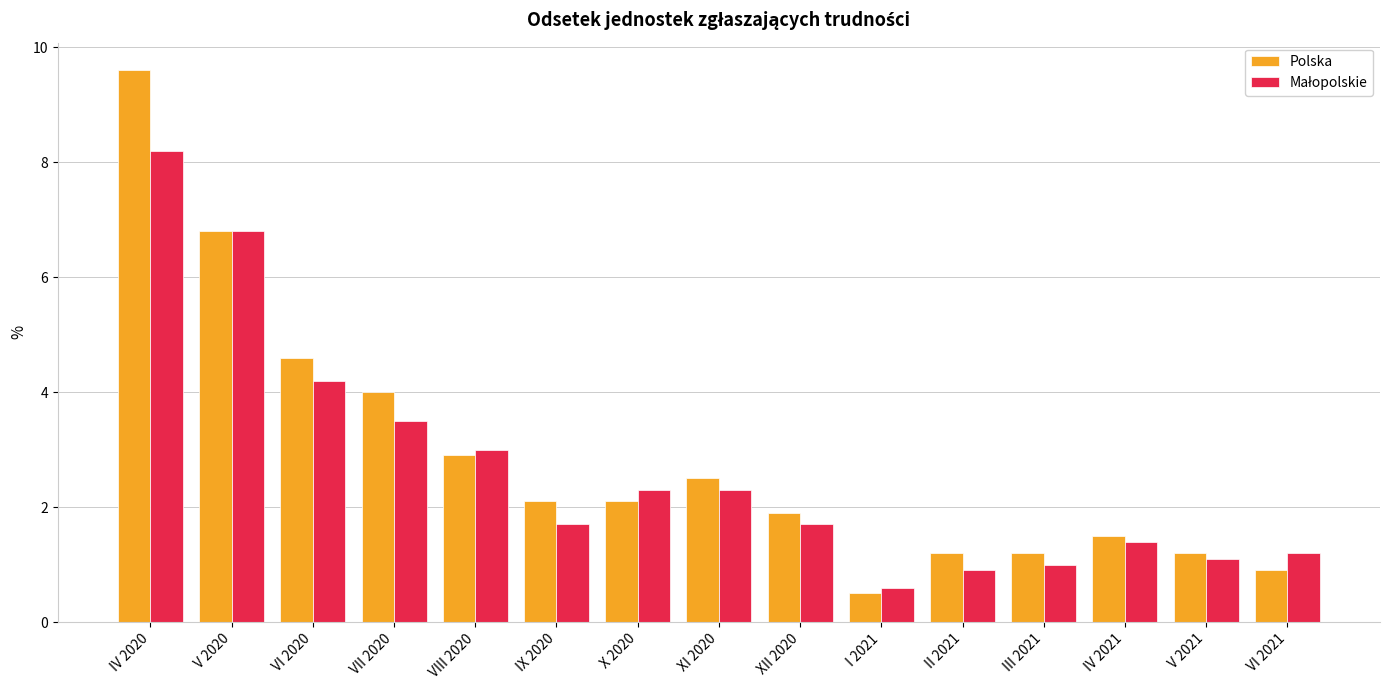

Are the bars grouped side by side (vs. stacked)?

Yes